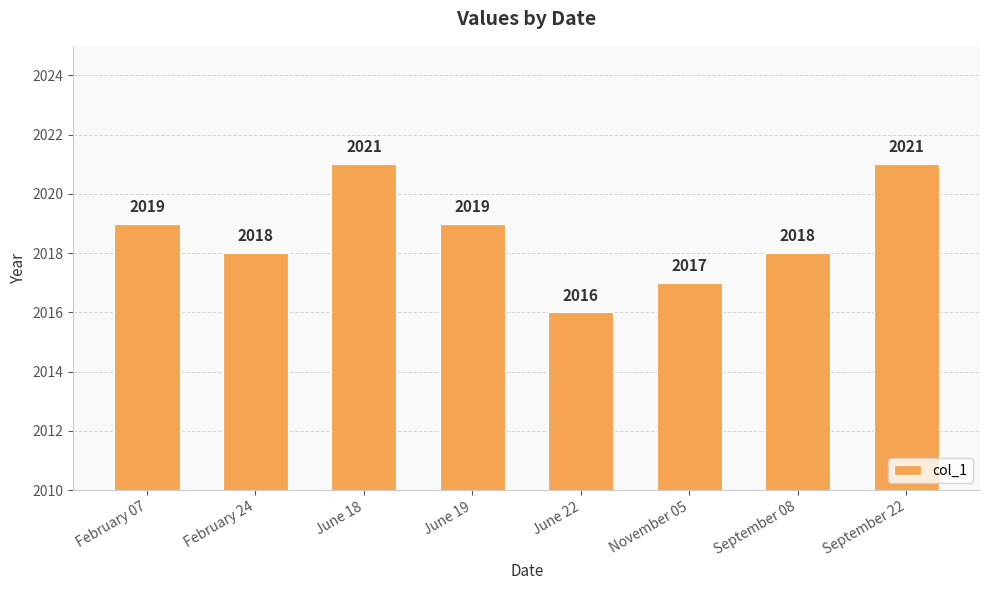

How many data points does each series have?

8